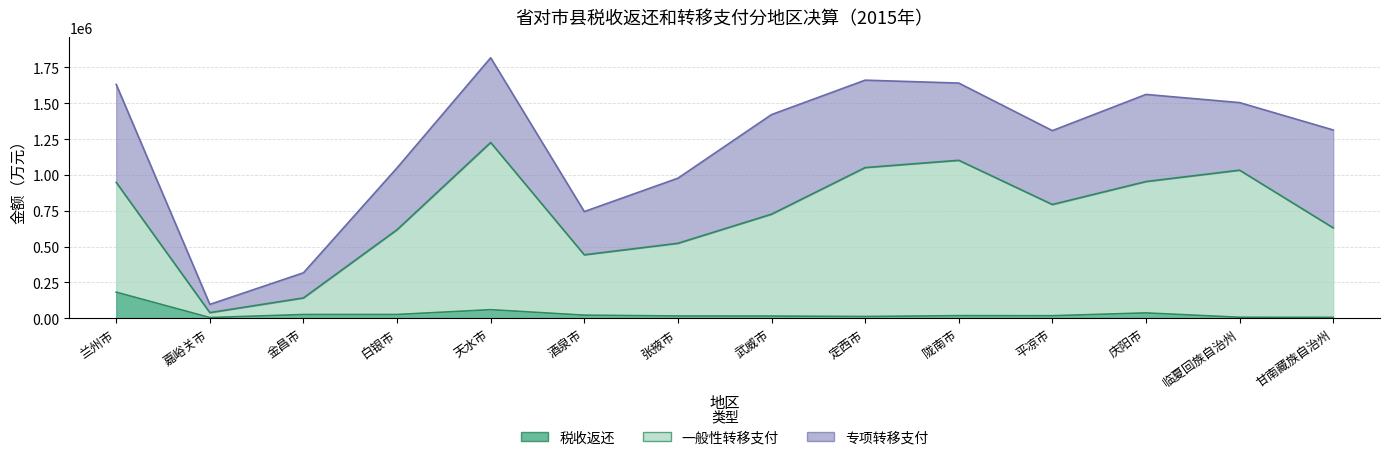

The value of 税收返还 at 张掖市 is 26725. True or false?

False